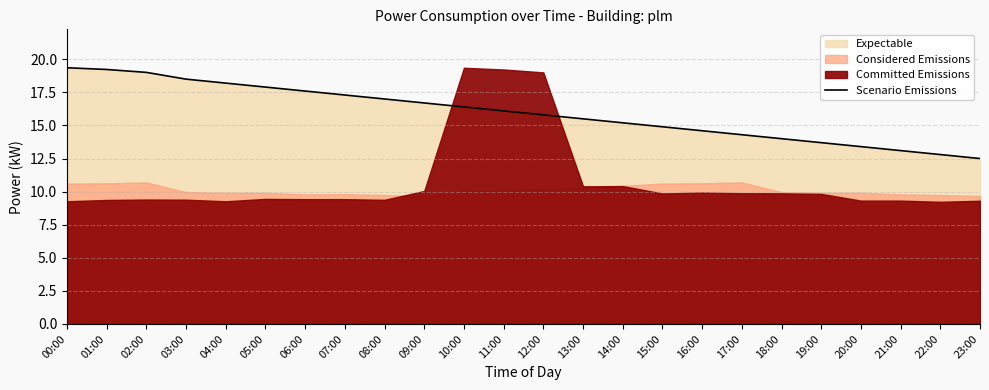

List the labels in order of value, largest first.

00:00, 01:00, 02:00, 03:00, 04:00, 05:00, 06:00, 07:00, 08:00, 09:00, 10:00, 11:00, 12:00, 13:00, 14:00, 15:00, 16:00, 17:00, 18:00, 19:00, 20:00, 21:00, 22:00, 23:00